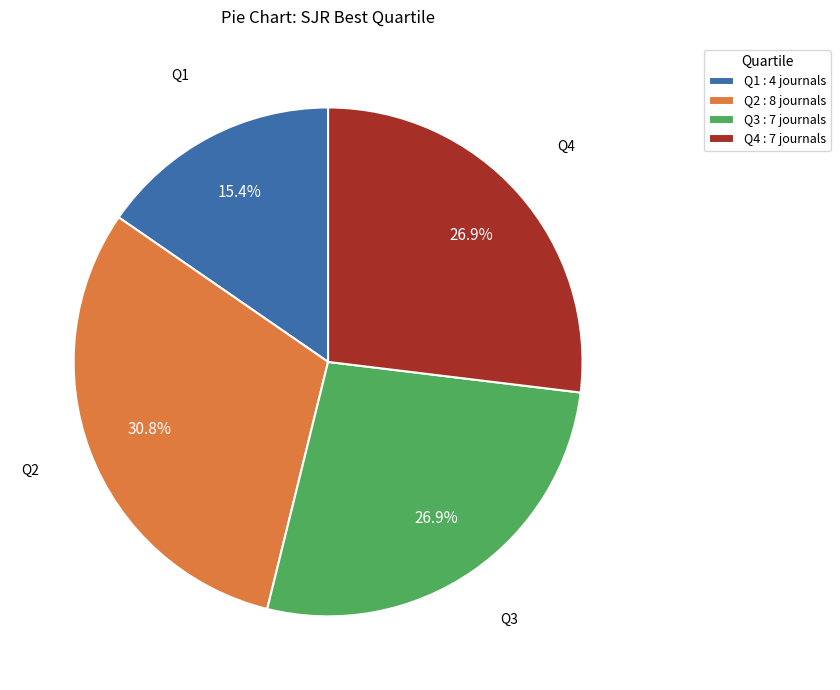

What is the total percentage of Q1 and Q4?

42.3%